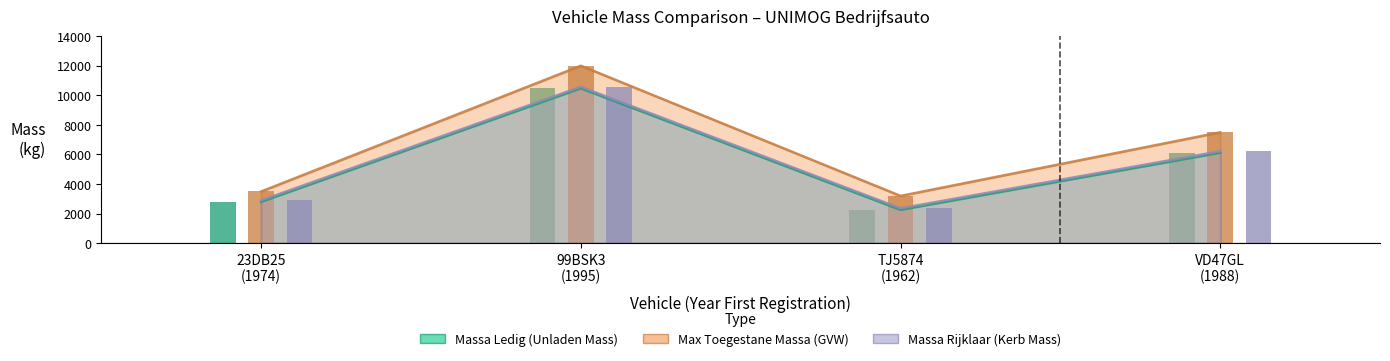

How many bars are there in each group?

3